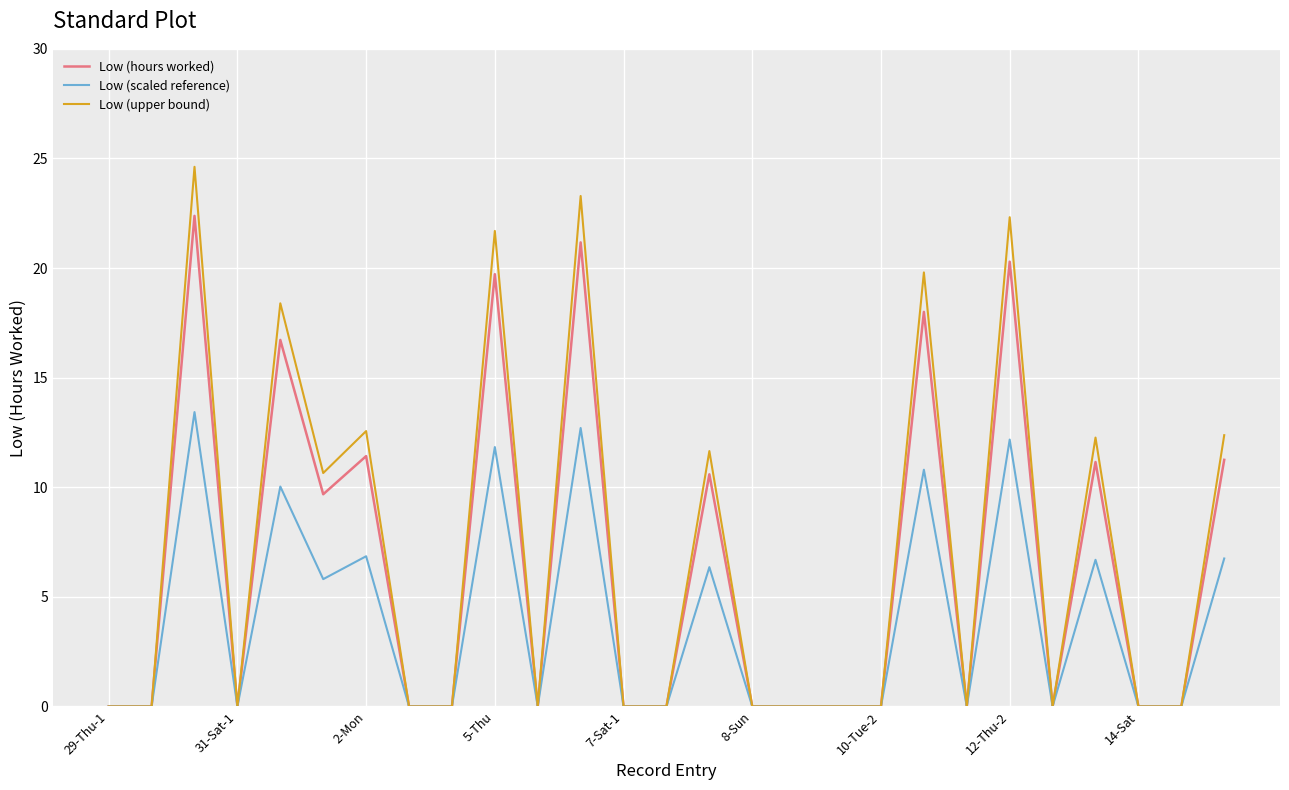

Rank the series by their maximum value, from highest to lowest.

Low (upper bound), Low (hours worked), Low (scaled reference)